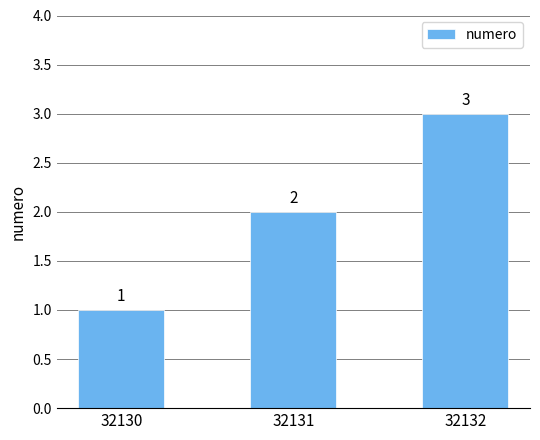

What is the average value?

2